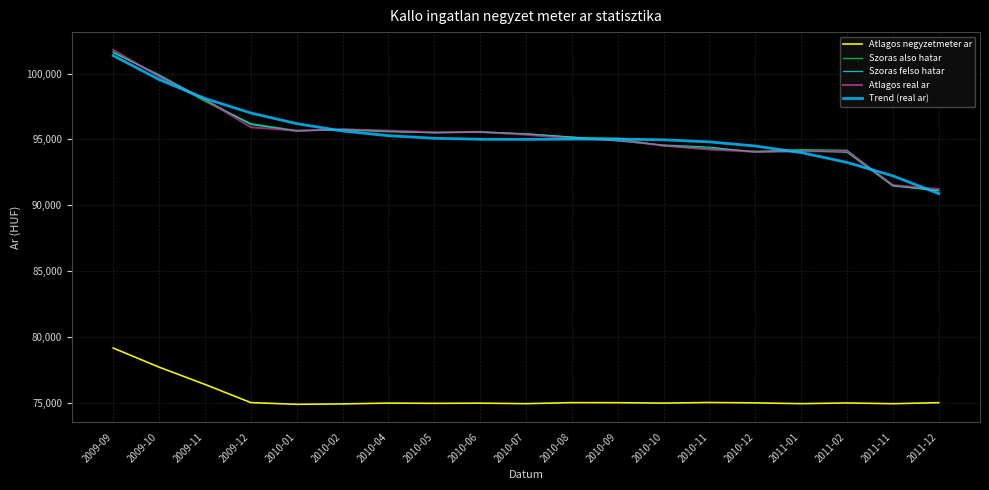

At which label does Szoras felso hatar first exceed 95415?

2009-09